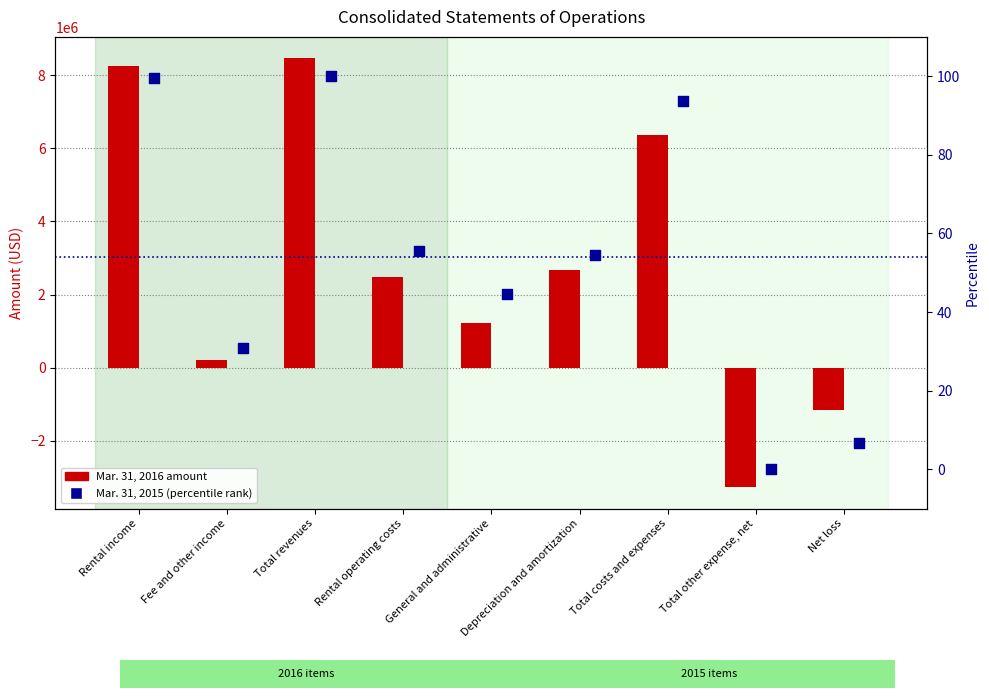

Which series contains the lowest Y value?

Mar. 31, 2016